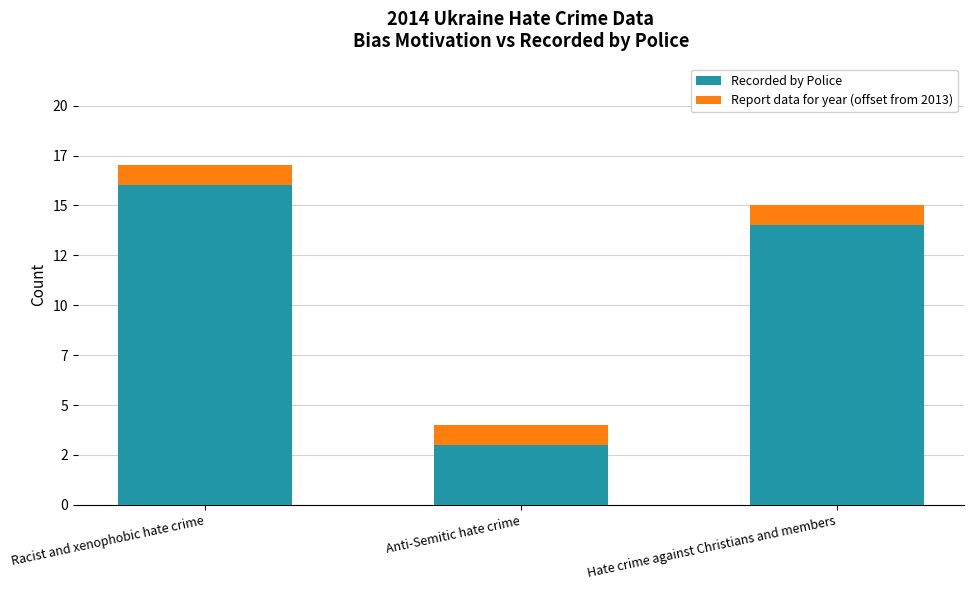

Rank the series at Anti-Semitic hate crime from lowest to highest value.

Report data for year (offset from 2013), Recorded by Police